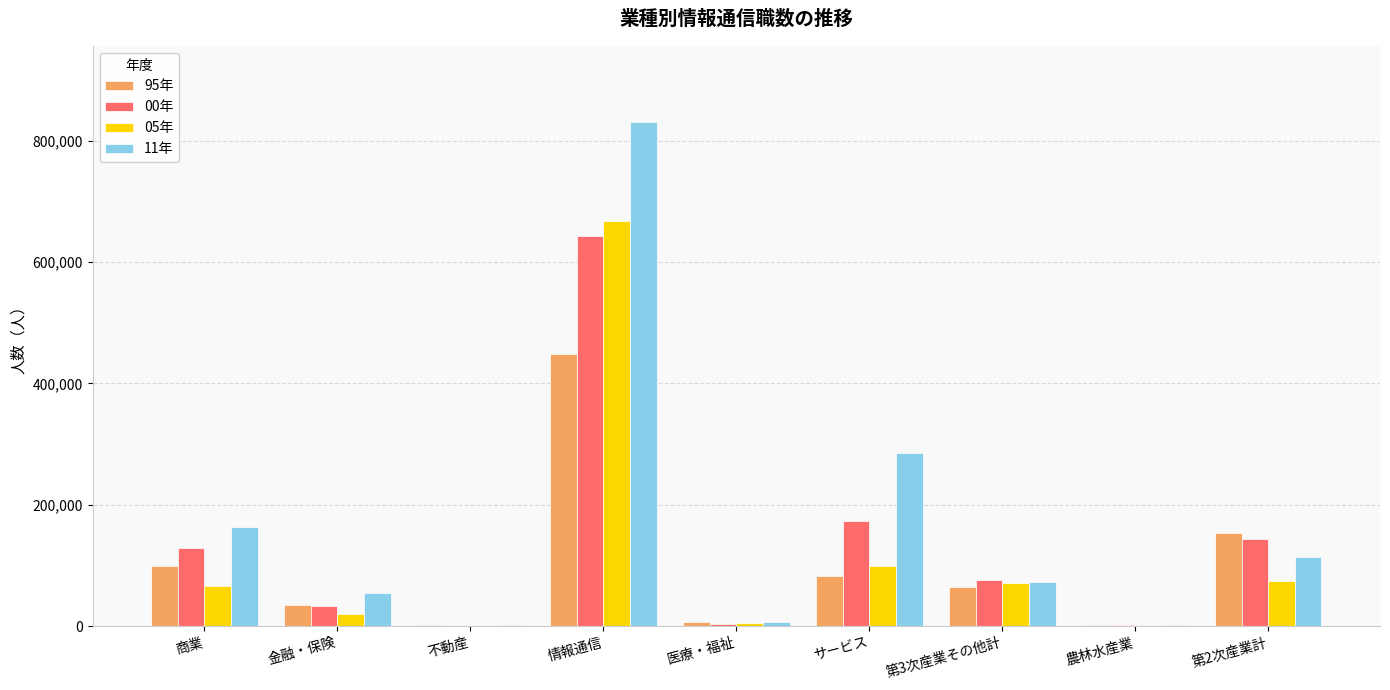

What is the greatest value displayed?

831084